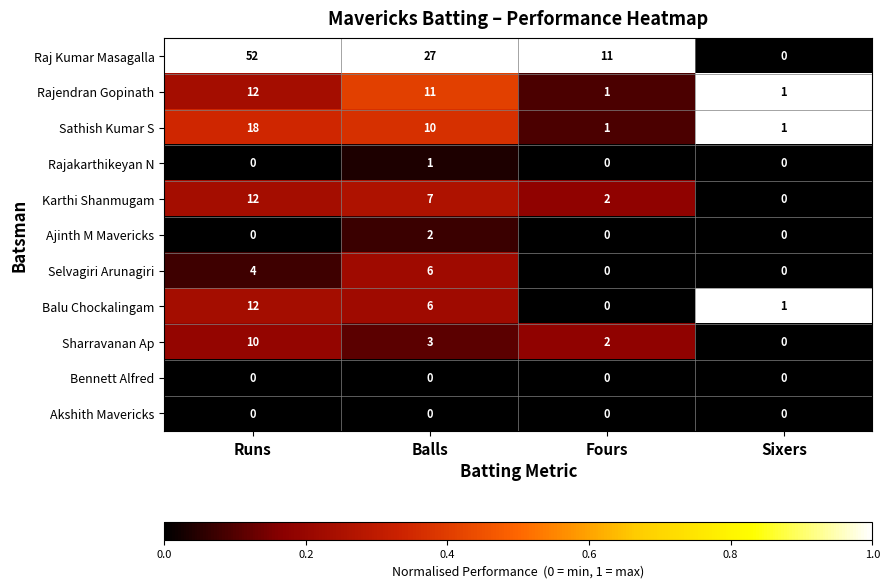

True or false: Selvagiri Arunagiri has a value of 6 at Balls.

True